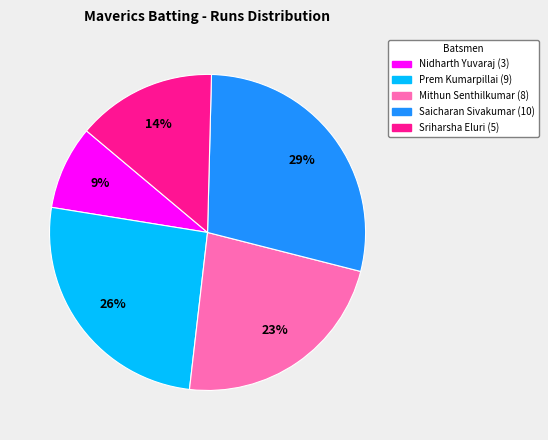

Is there any slice that represents more than half of the pie?

No